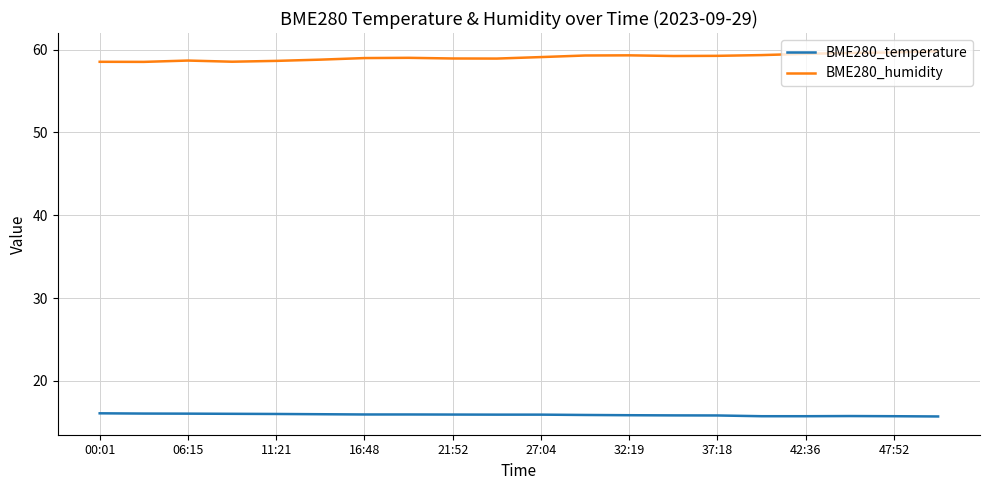

List the series in order of their overall mean, lowest first.

BME280_temperature, BME280_humidity